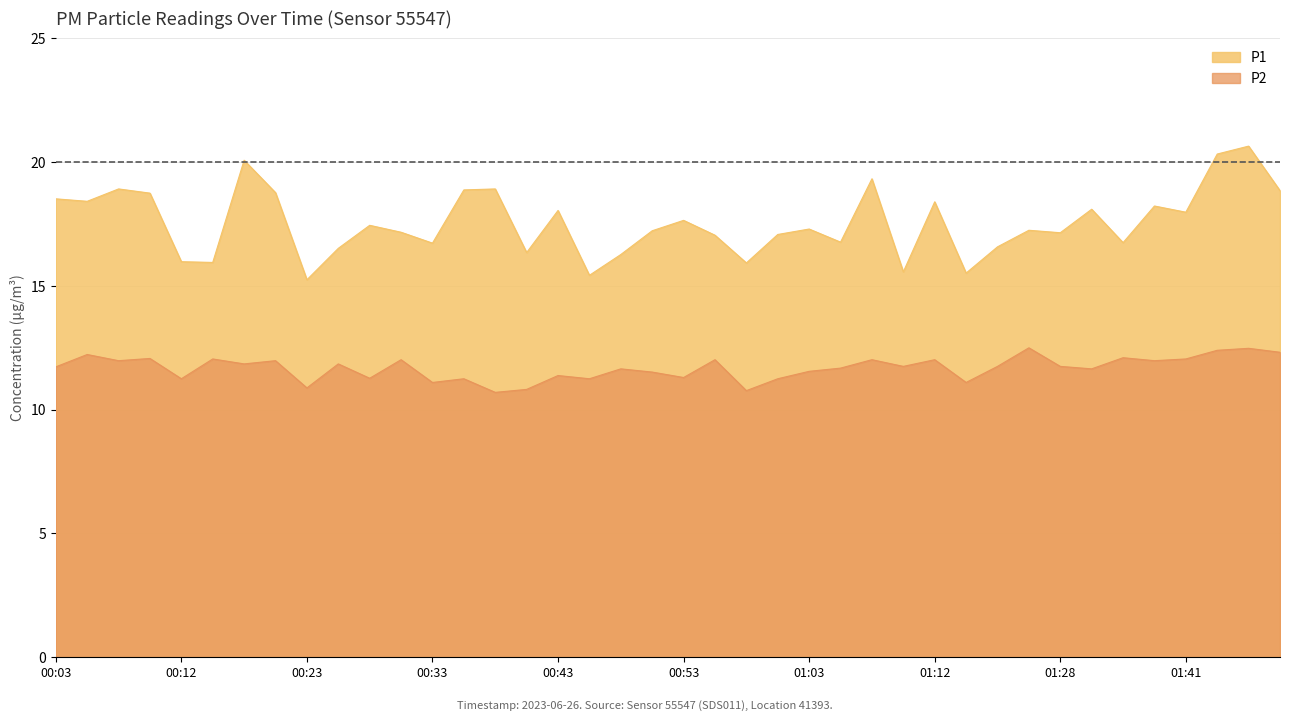

How many distinct data groups are displayed?

2